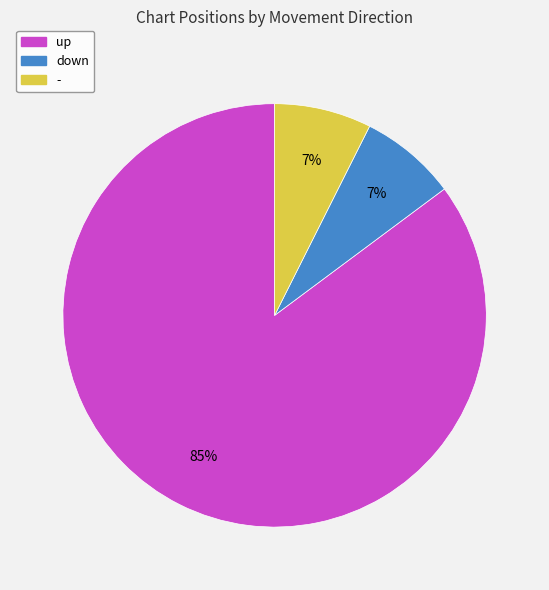

True or false: down accounts for 7% of the total.

True